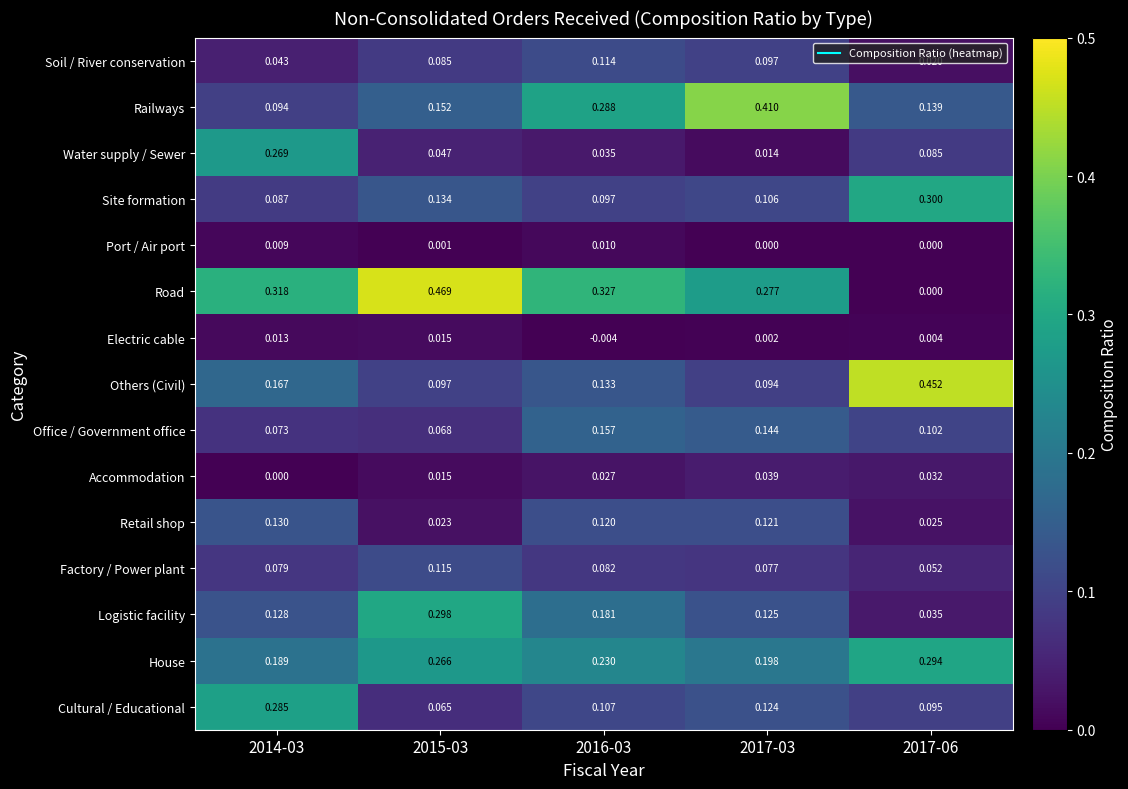

Which category has the highest value across all series?

2015-03